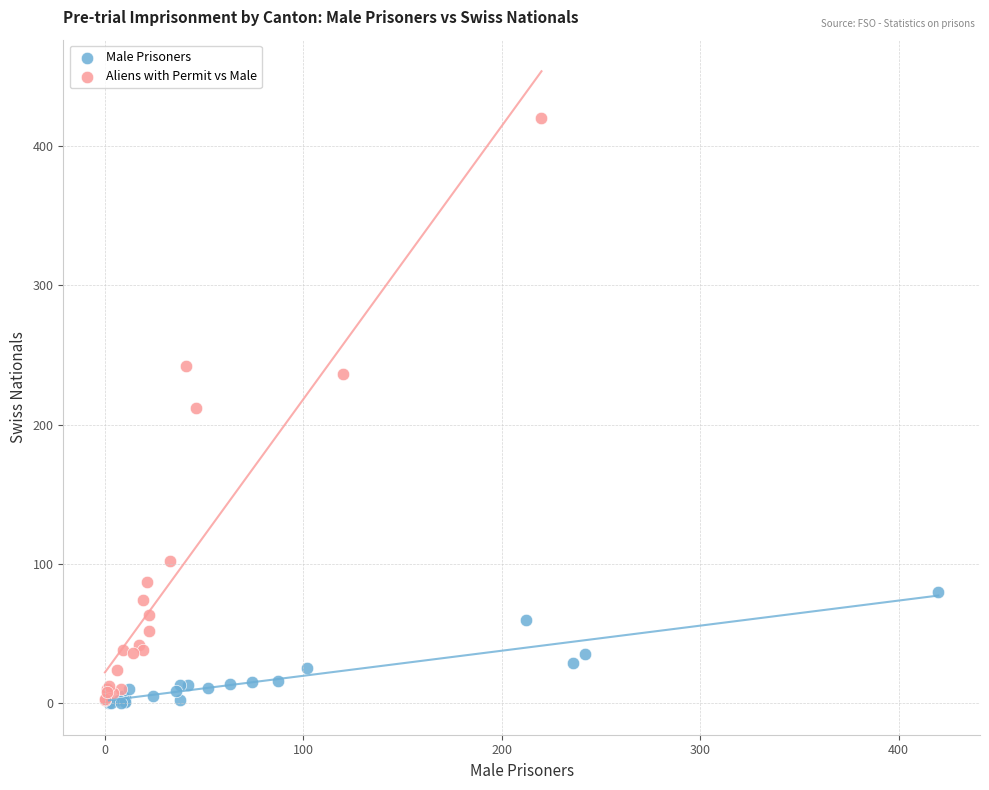

Which series contains the highest Y value?

Aliens with Permit vs Male